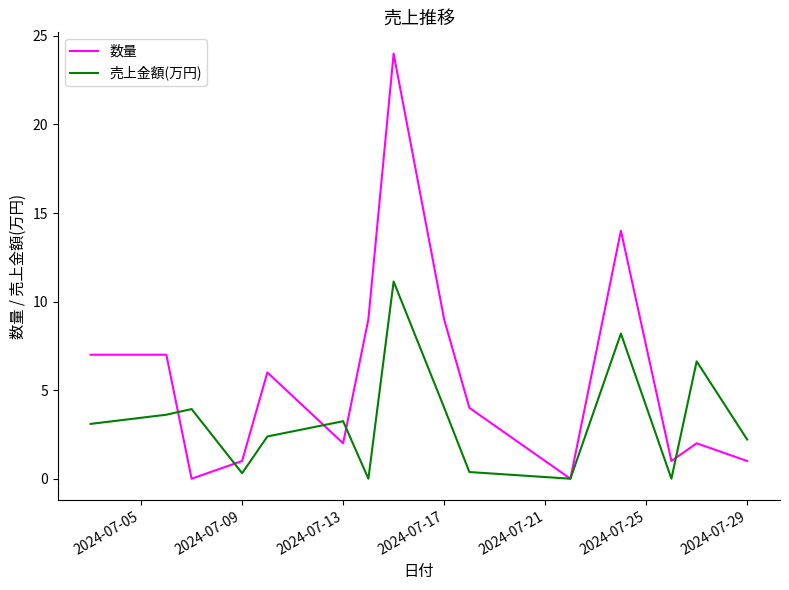

Which series has the largest total across all categories?

数量